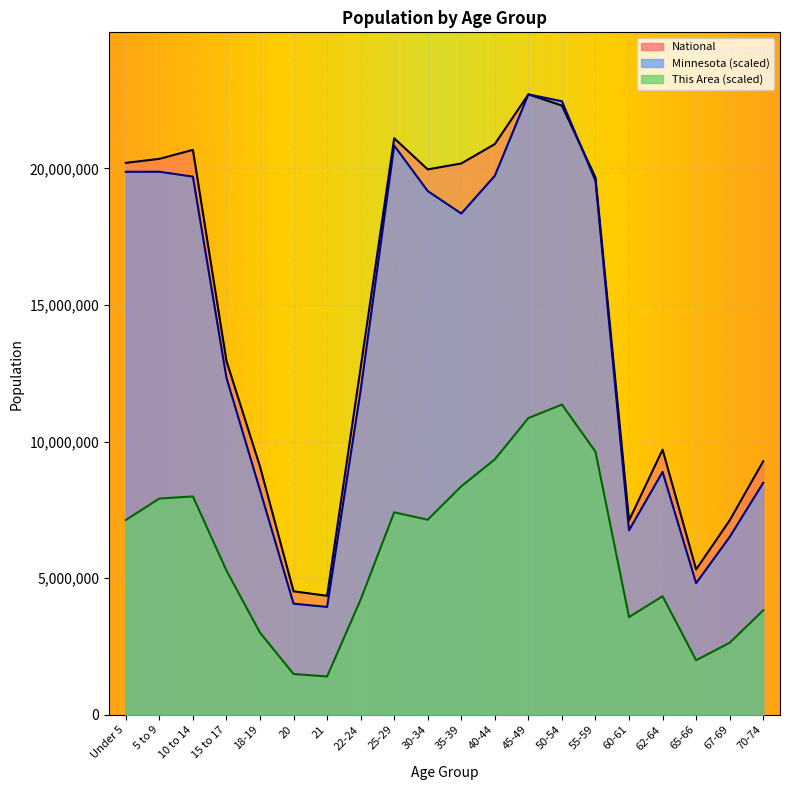

Between which two adjacent categories do Minnesota and National first intersect?

50-54 and 55-59